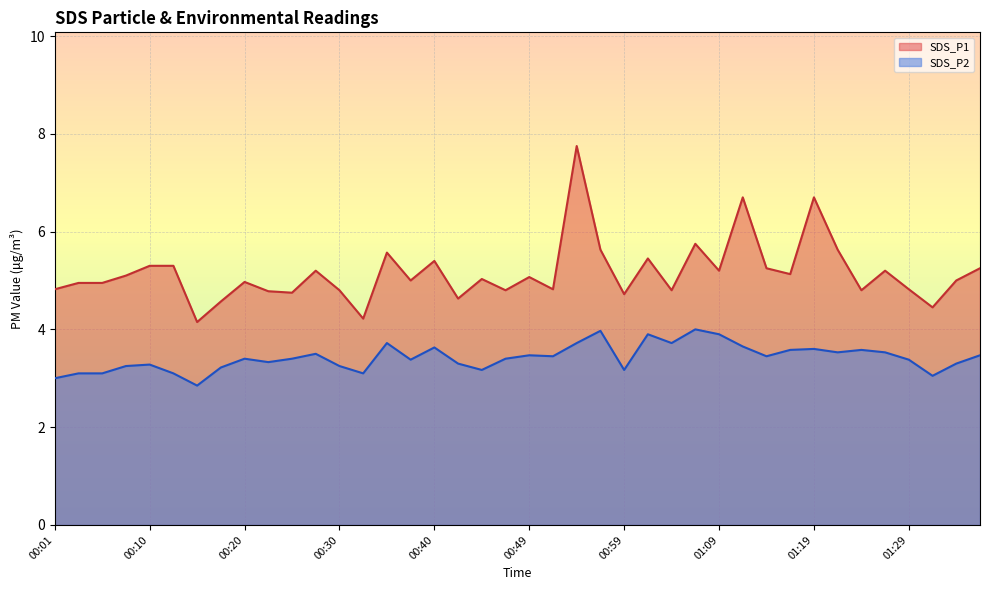

Reading left to right, list all the values displayed in this chart.

SDS_P1: 00:01=4.8	00:03=5.0	00:05=5.0	00:08=5.1	00:10=5.3	00:13=5.3	00:15=4.2	00:18=4.6	00:20=5.0	00:22=4.8	00:25=4.8	00:27=5.2	00:30=4.8	00:32=4.2	00:35=5.6	00:37=5.0	00:40=5.4	00:42=4.6	00:44=5.0	00:47=4.8	00:49=5.1	00:52=4.8	00:54=7.8	00:57=5.6	00:59=4.7	01:02=5.5	01:04=4.8	01:07=5.8	01:09=5.2	01:12=6.7	01:14=5.2	01:16=5.1	01:19=6.7	01:21=5.6	01:24=4.8	01:26=5.2	01:29=4.8	01:31=4.5	01:33=5.0	01:36=5.2
SDS_P2: 00:01=3.0	00:03=3.1	00:05=3.1	00:08=3.2	00:10=3.3	00:13=3.1	00:15=2.9	00:18=3.2	00:20=3.4	00:22=3.3	00:25=3.4	00:27=3.5	00:30=3.2	00:32=3.1	00:35=3.7	00:37=3.4	00:40=3.6	00:42=3.3	00:44=3.2	00:47=3.4	00:49=3.5	00:52=3.5	00:54=3.7	00:57=4.0	00:59=3.2	01:02=3.9	01:04=3.7	01:07=4.0	01:09=3.9	01:12=3.6	01:14=3.5	01:16=3.6	01:19=3.6	01:21=3.5	01:24=3.6	01:26=3.5	01:29=3.4	01:31=3.0	01:33=3.3	01:36=3.5